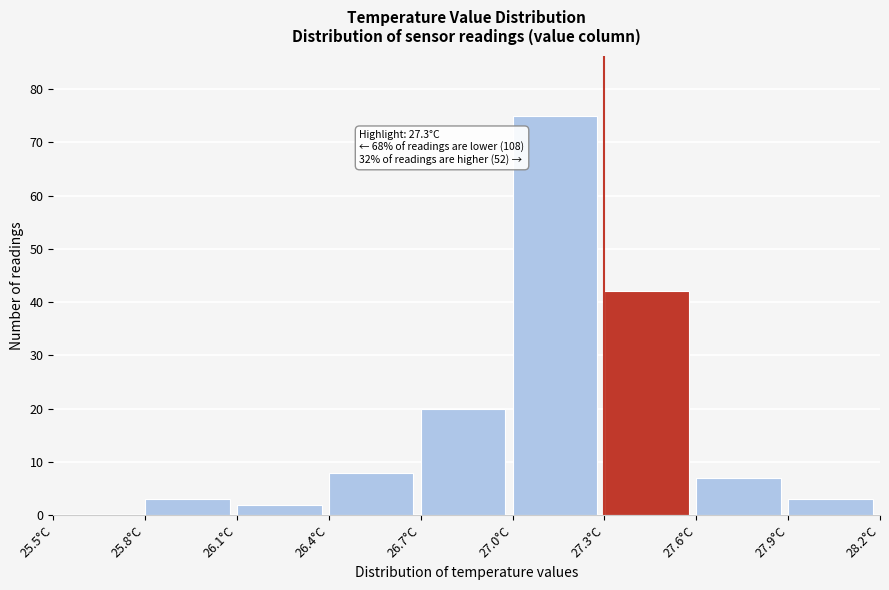

Which range on the x-axis has the tallest bar?

27.0 to 27.3